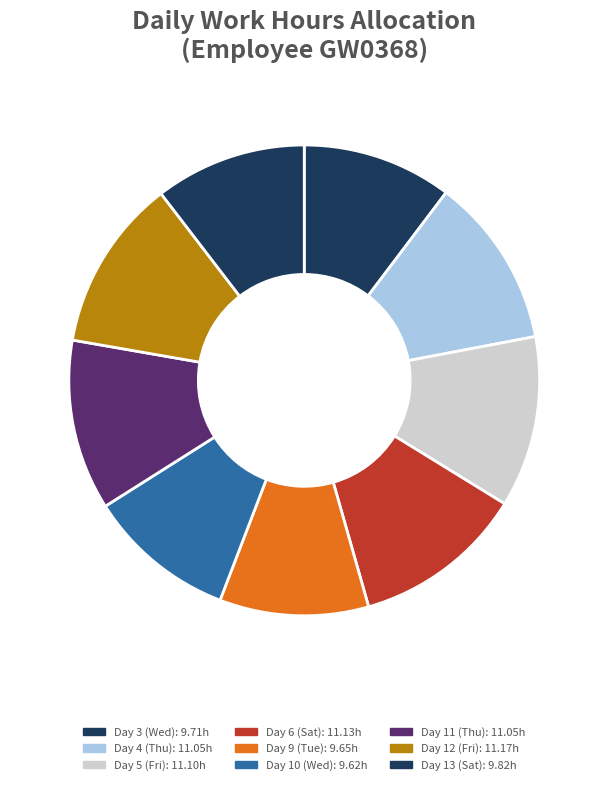

How many slices are in this pie chart?

9